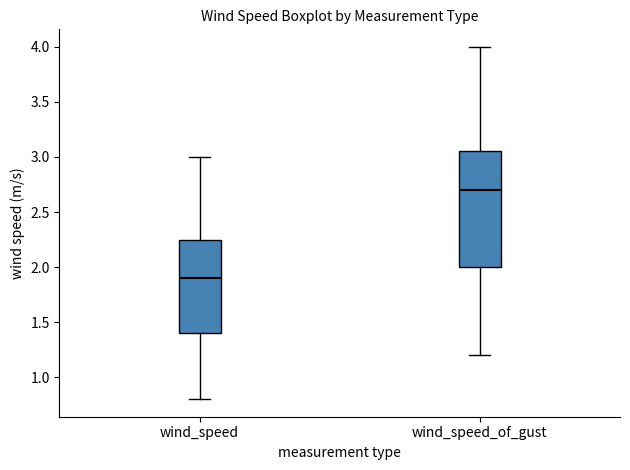

Reading left to right, read every box against the y-axis: the position of its median line, the range the box covers, and the ends of its whiskers. The values are not printed on the chart, so give them approximately, as read against the axis.

wind_speed: median 1.90, box 1.40 to 2.25, whiskers 0.80 to 3.00
wind_speed_of_gust: median 2.70, box 2.00 to 3.05, whiskers 1.20 to 4.00